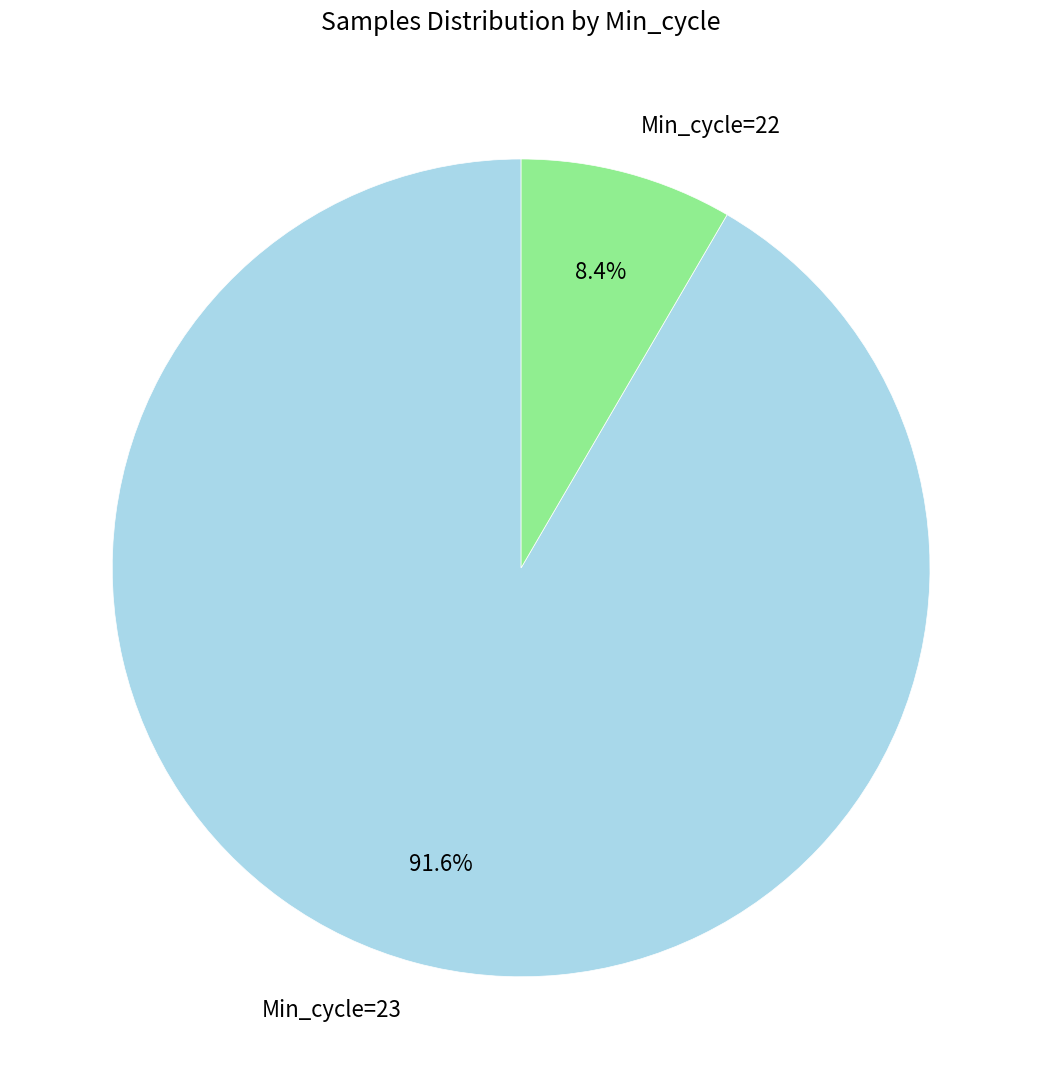

Do Min_cycle=22 and Min_cycle=23 together represent more than half of the pie?

Yes